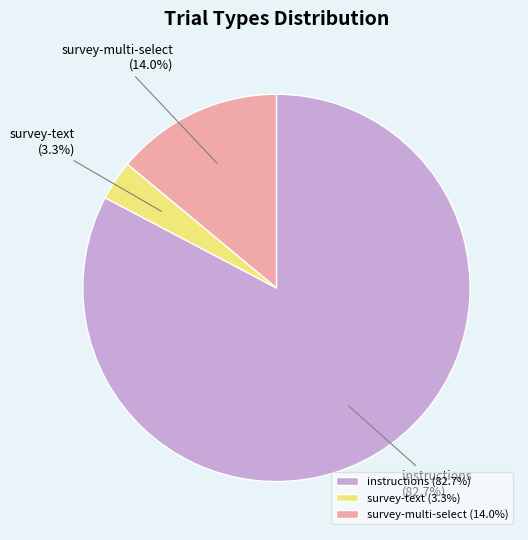

What percentage is NOT represented by survey-text?

96.7%